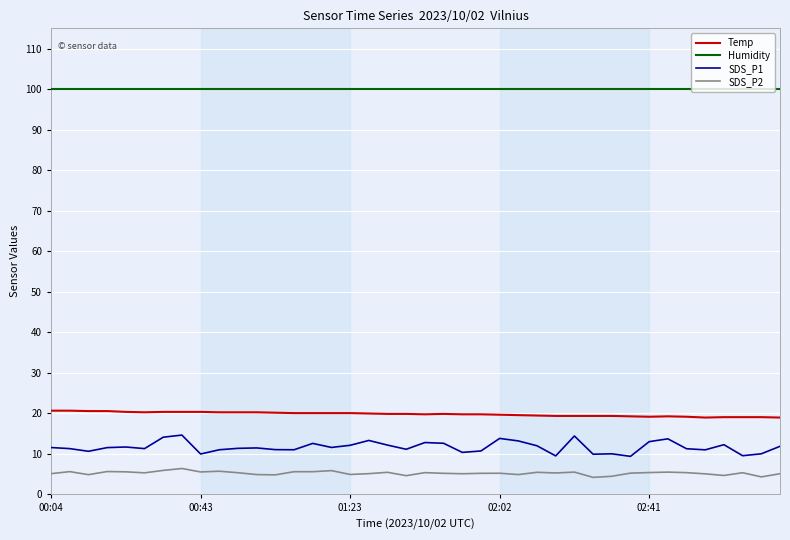

True or false: Temp has more than 0 interior local peaks.

True